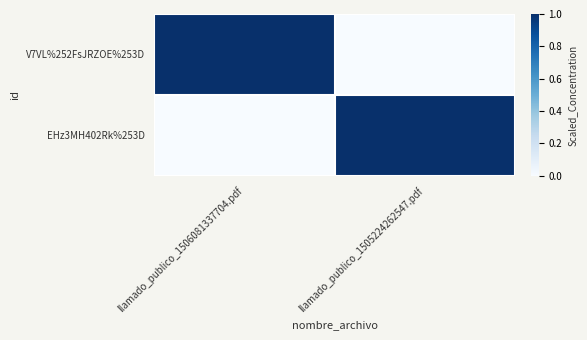

Reading left to right, list all the values displayed in this chart.

V7VL%252FsJRZOE%253D: llamado_publico_1506081337704.pdf=1	llamado_publico_1505224262547.pdf=0
EHz3MH402Rk%253D: llamado_publico_1506081337704.pdf=0	llamado_publico_1505224262547.pdf=1